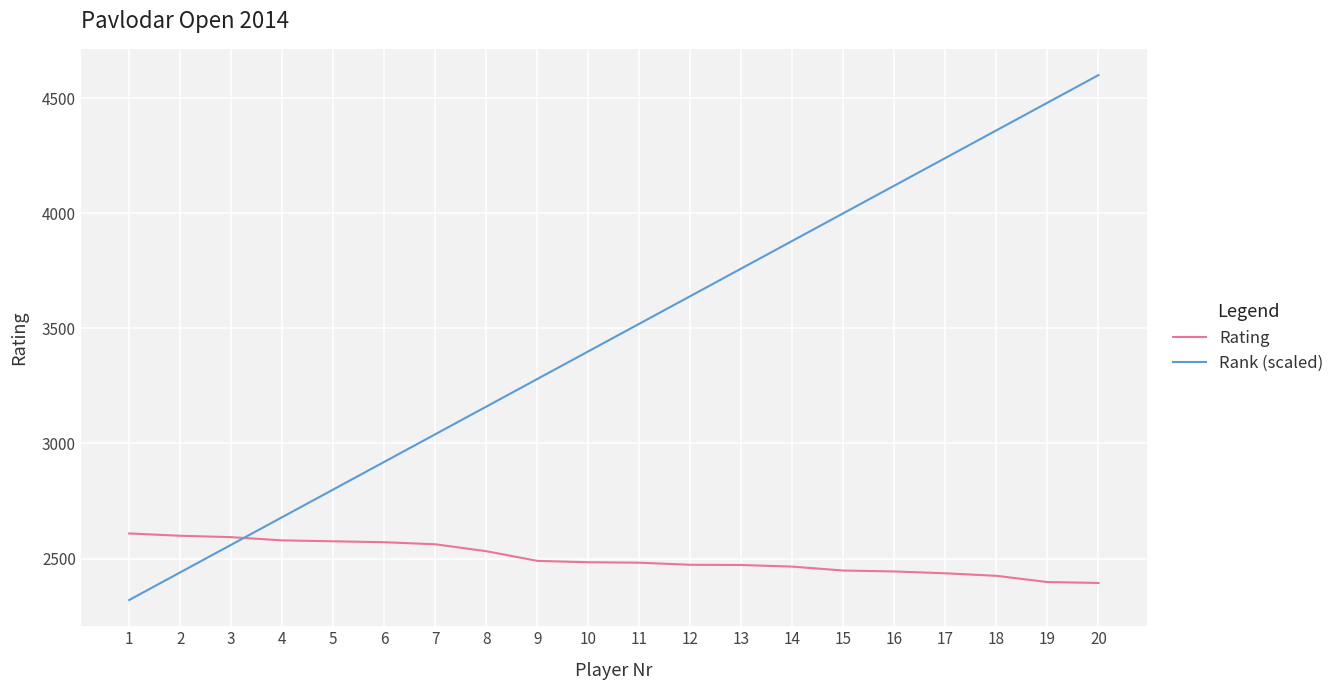

The Rating series shows 1143 at 20. True or false?

False